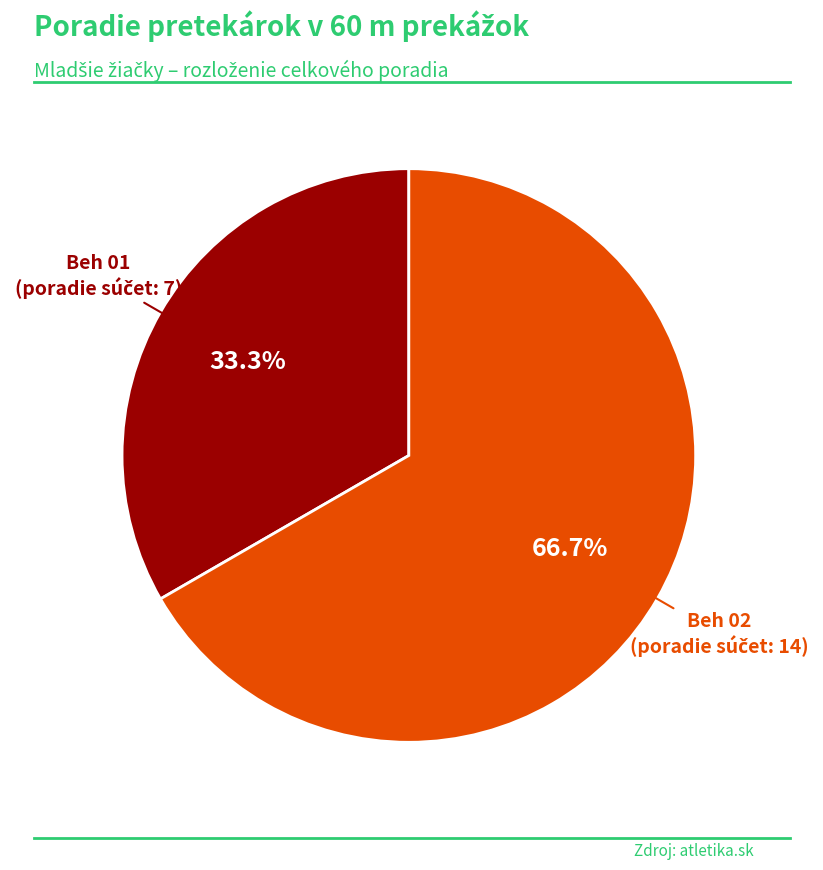

Is there any slice that represents more than half of the pie?

Yes